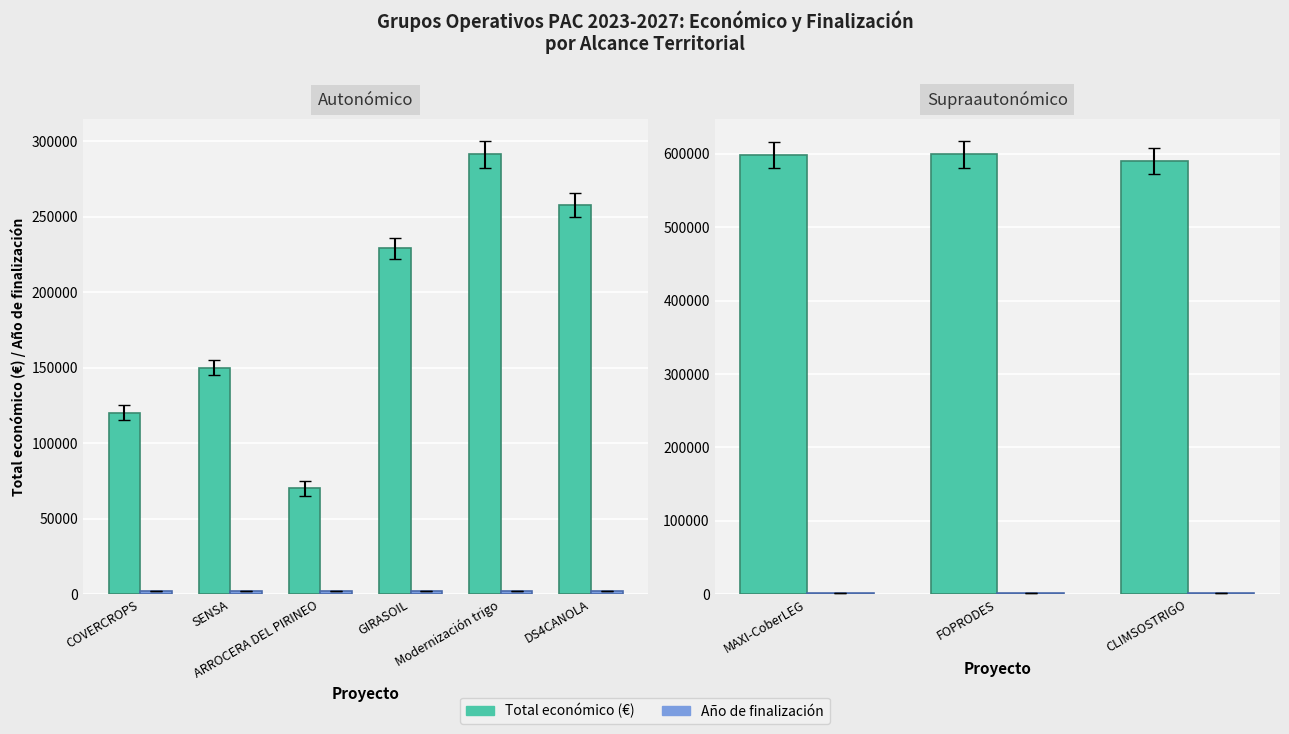

How many categories are shown in the chart?

3